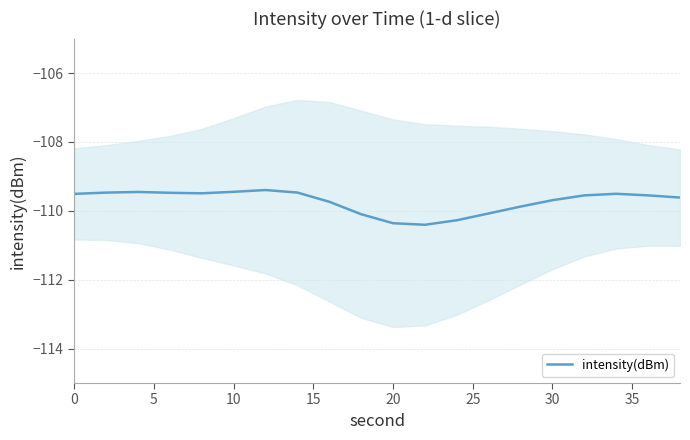

What is the minimum value for intensity(dBm)?

-110.4